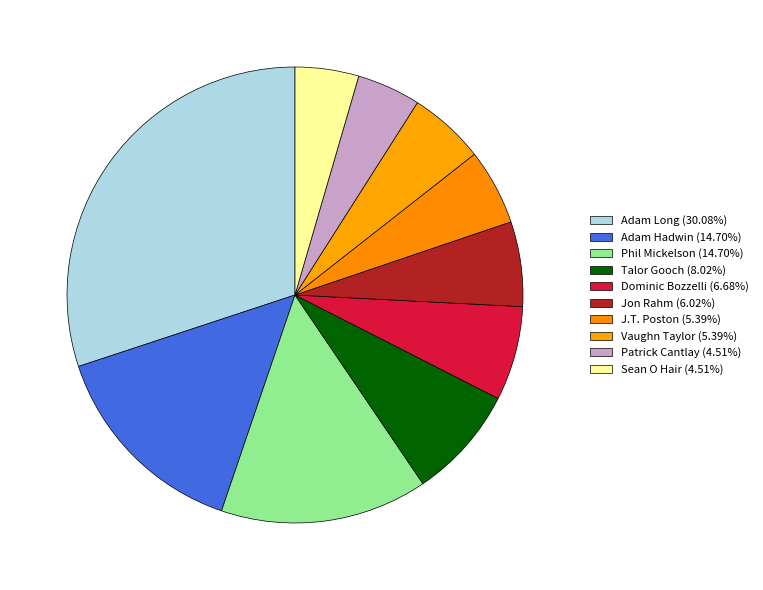

Is it true that Dominic Bozzelli is 13% of the pie?

False